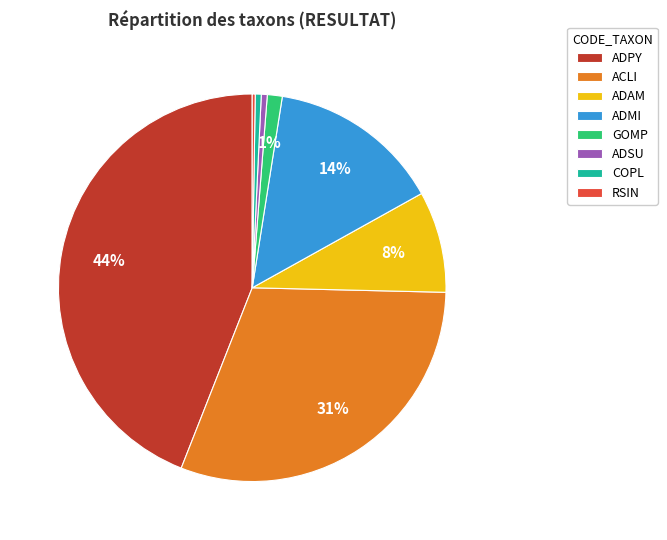

Which category has the biggest portion of the pie?

ADPY